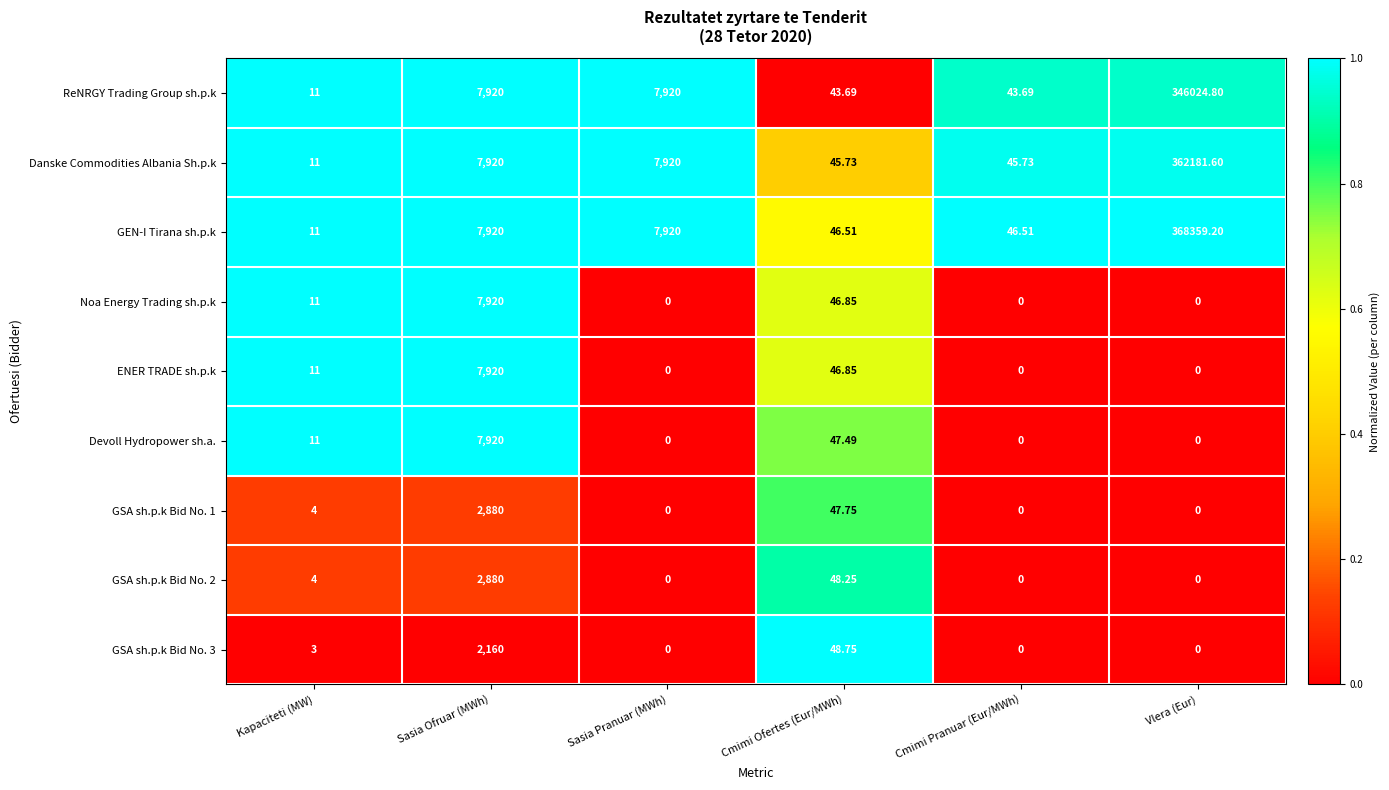

At which label does GSA sh.p.k Bid No. 3 reach its peak?

Sasia Ofruar (MWh)